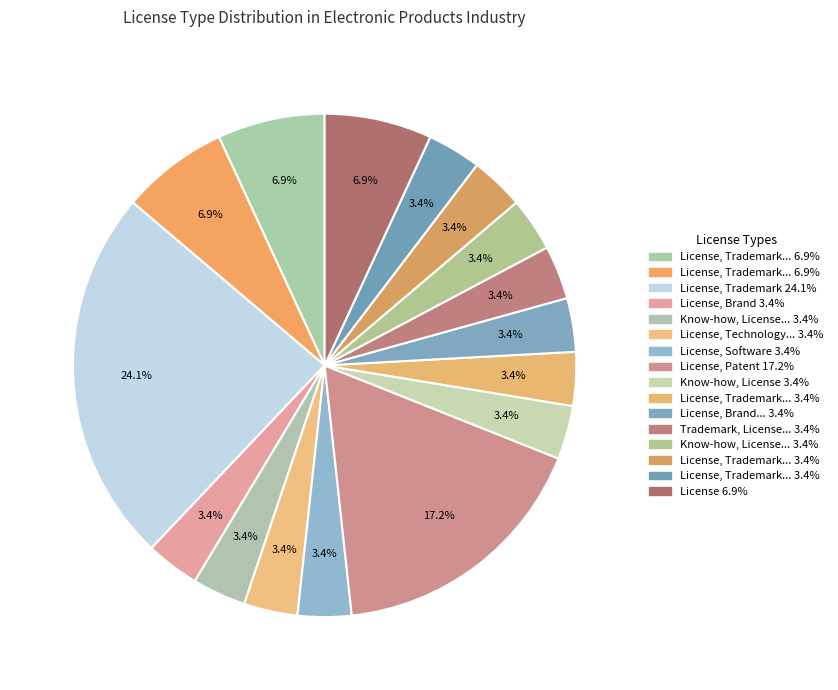

Count the number of slices in the pie.

16